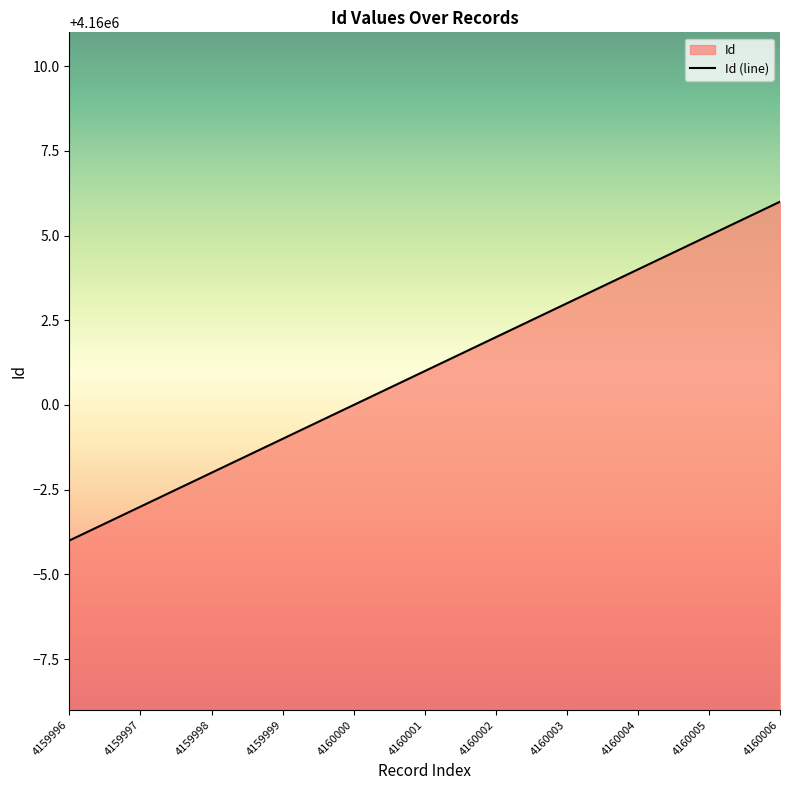

What is the sum of the values at 4160001 and 4160005?

8320006